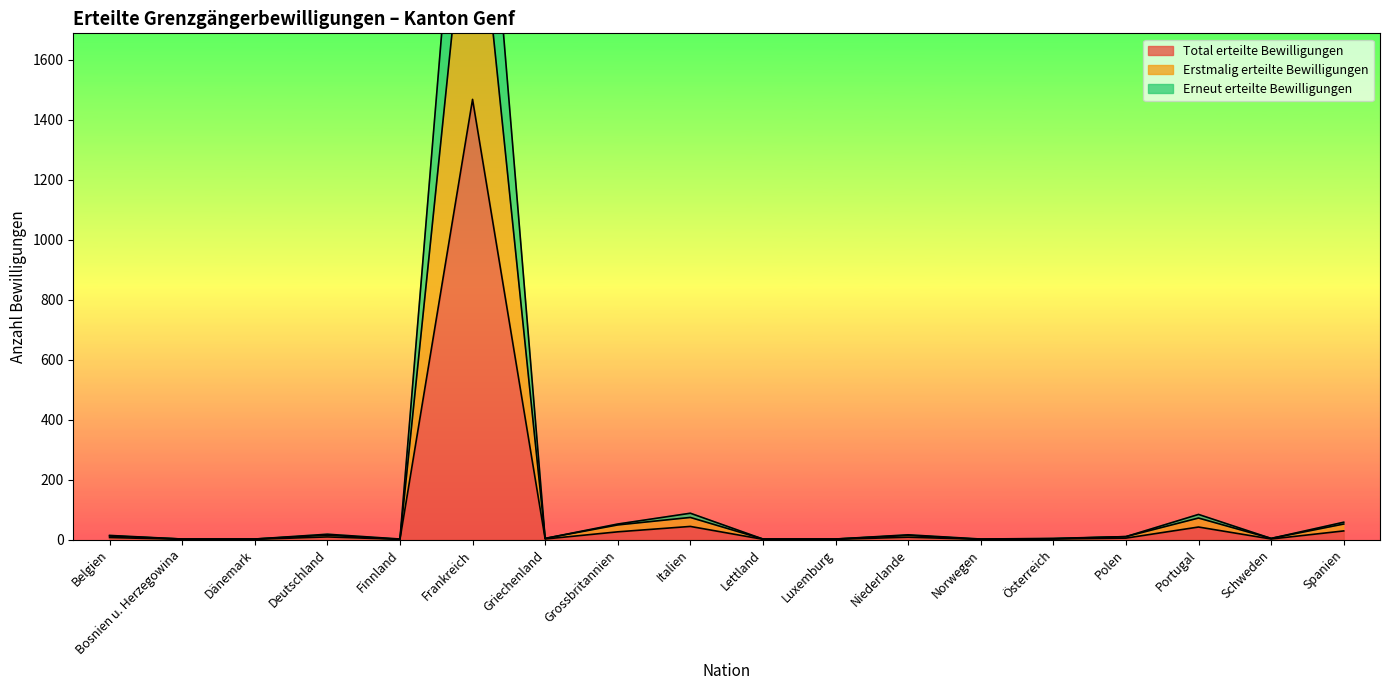

What is the label of the 6th point from the left?

Frankreich